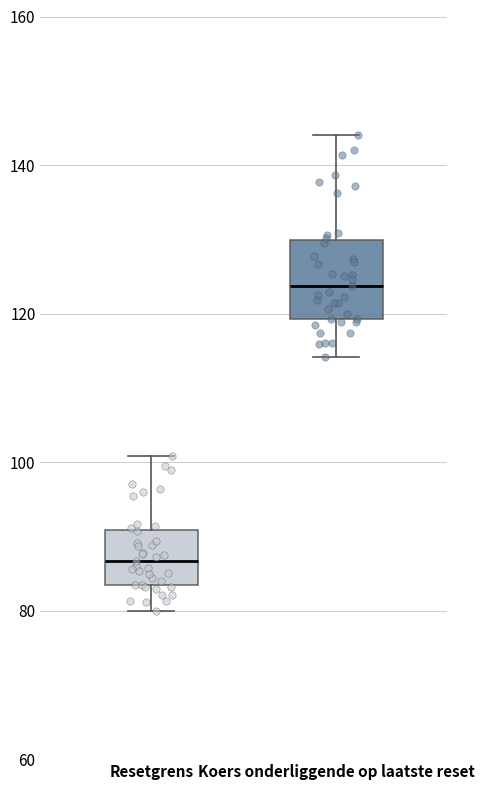

Which box's median line is the lowest?

Resetgrens